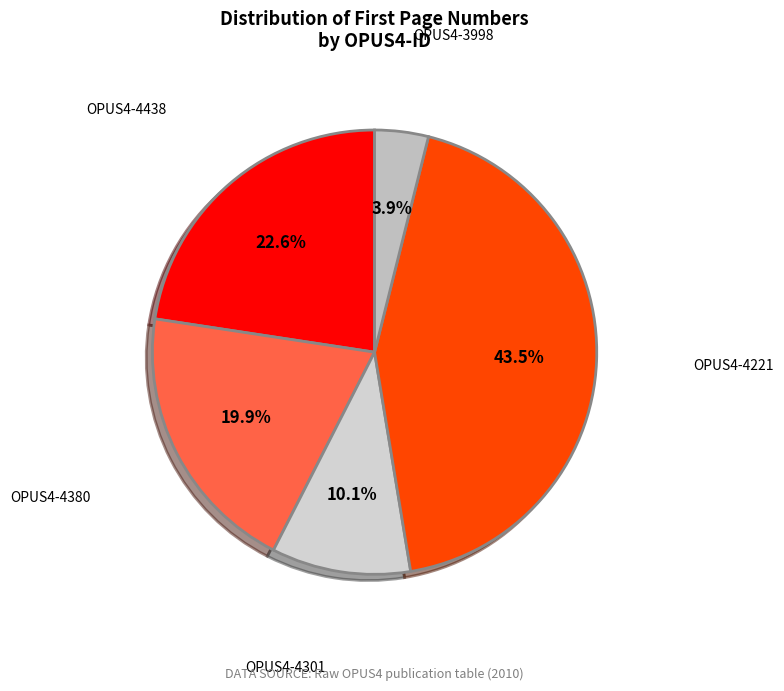

Is it true that OPUS4-4380 is 20% of the pie?

True